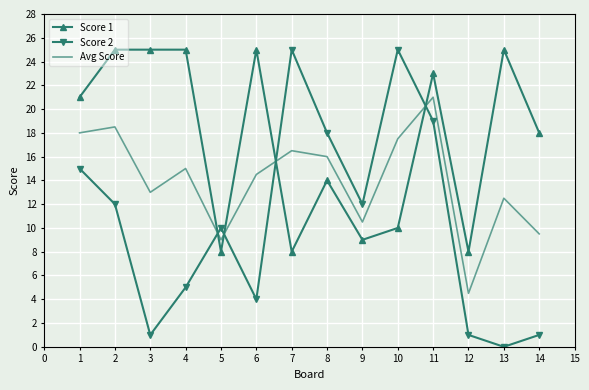

Reading left to right, extract all data points from this chart.

Score 1: 21.0	25.0	25.0	25.0	8.0	25.0	8.0	14.0	9.0	10.0	23.0	8.0	25.0	18.0
Score 2: 15.0	12.0	1.0	5.0	10.0	4.0	25.0	18.0	12.0	25.0	19.0	1.0	0.0	1.0
Avg Score: 18.0	18.5	13.0	15.0	9.0	14.5	16.5	16.0	10.5	17.5	21.0	4.5	12.5	9.5